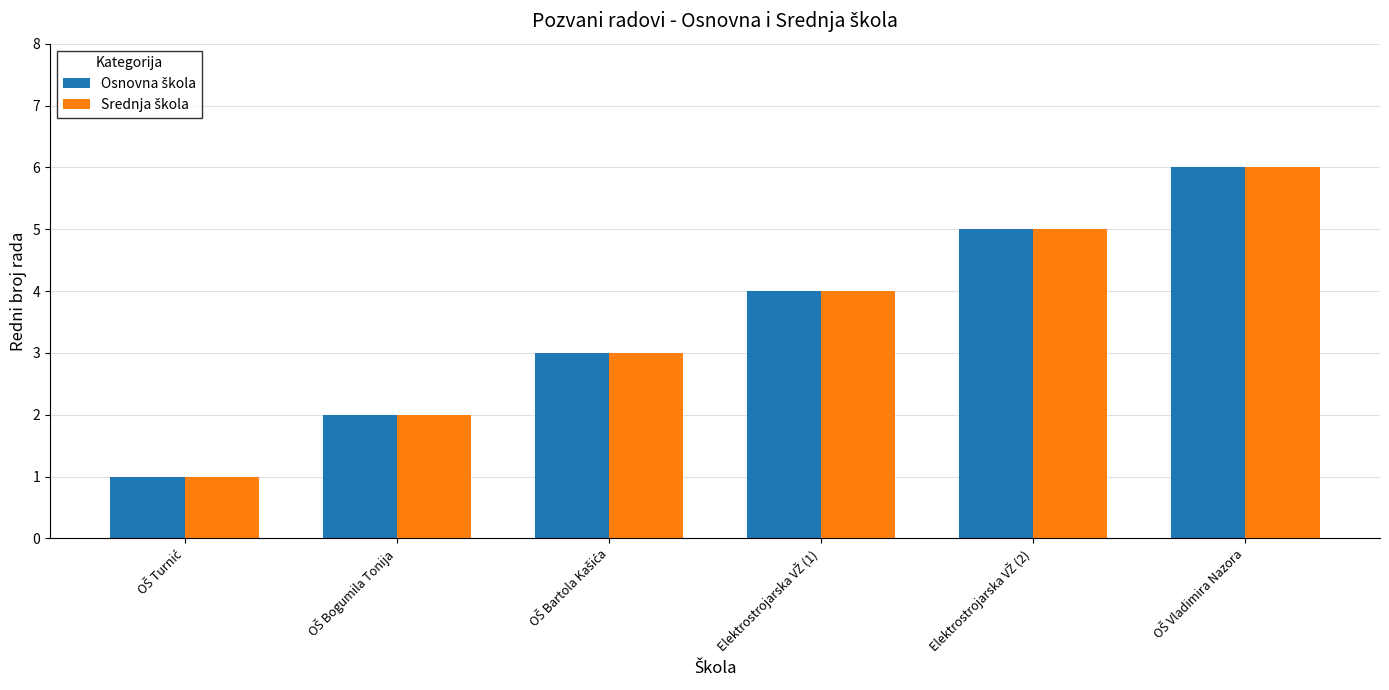

What is the greatest value displayed?

6